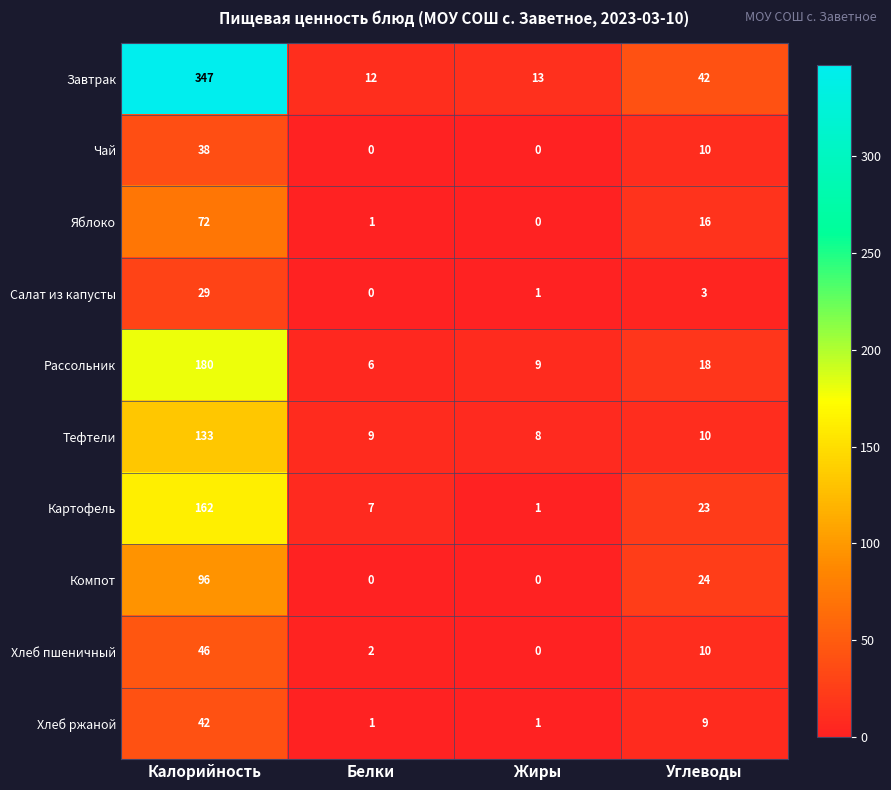

List the series in order of their peak value, highest first.

Завтрак, Рассольник, Картофель, Тефтели, Компот, Яблоко, Хлеб пшеничный, Хлеб ржаной, Чай, Салат из капусты